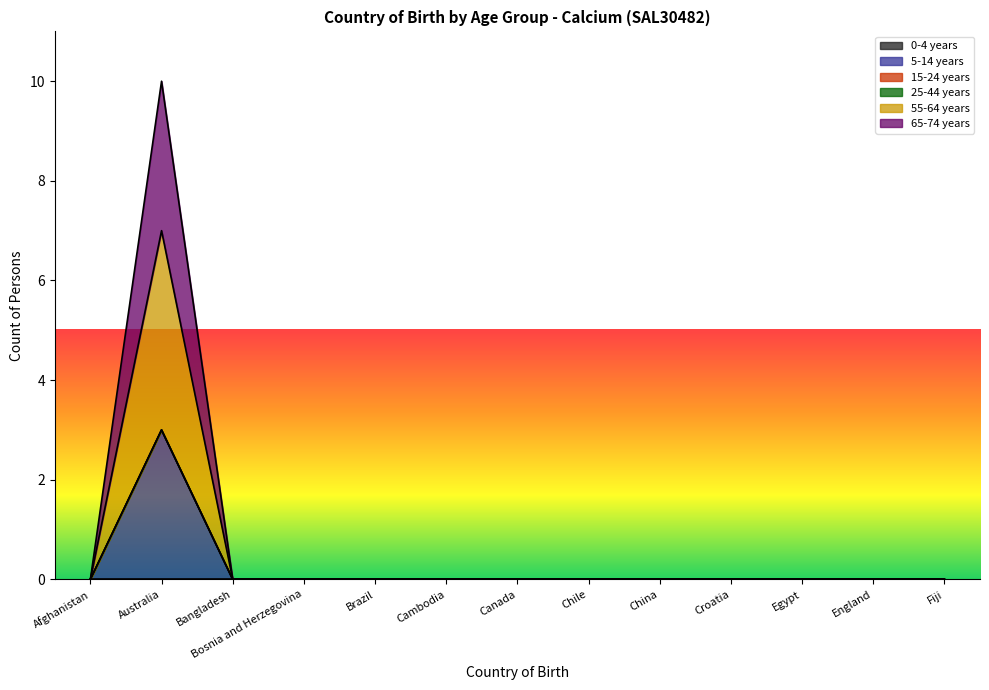

Is it true that 55-64 years equals 0 at Chile?

True